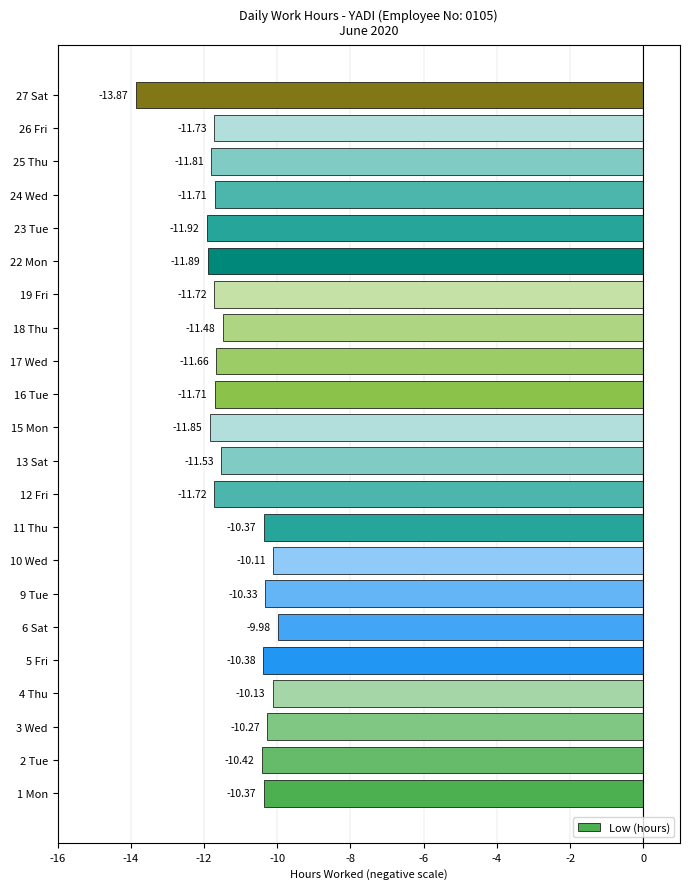

What is the change in value from 9 Tue to 26 Fri?

-1.4